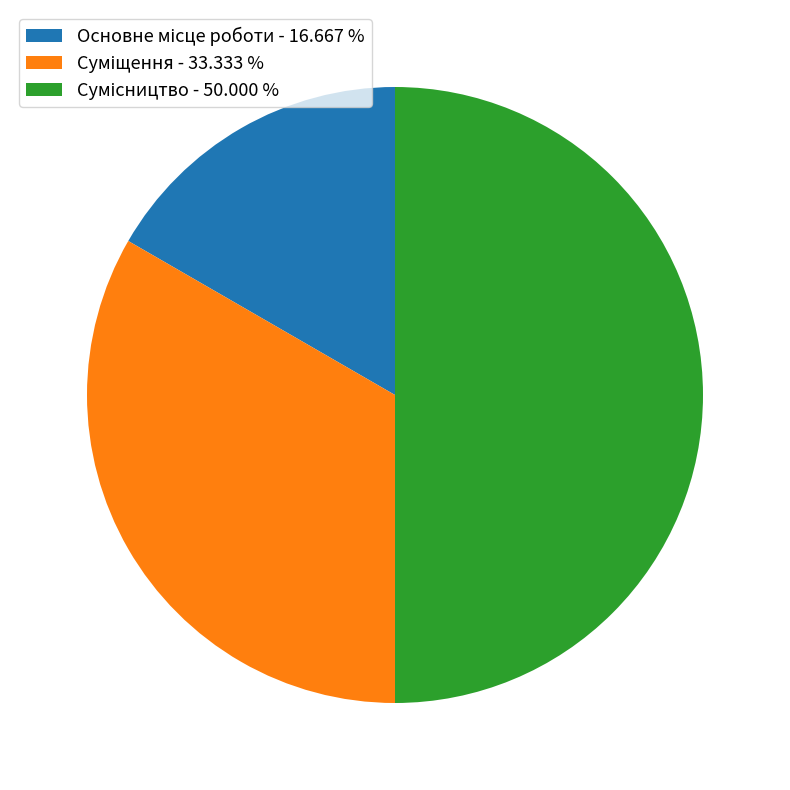

Combined, do Суміщення and Основне місце роботи account for over 50%?

No